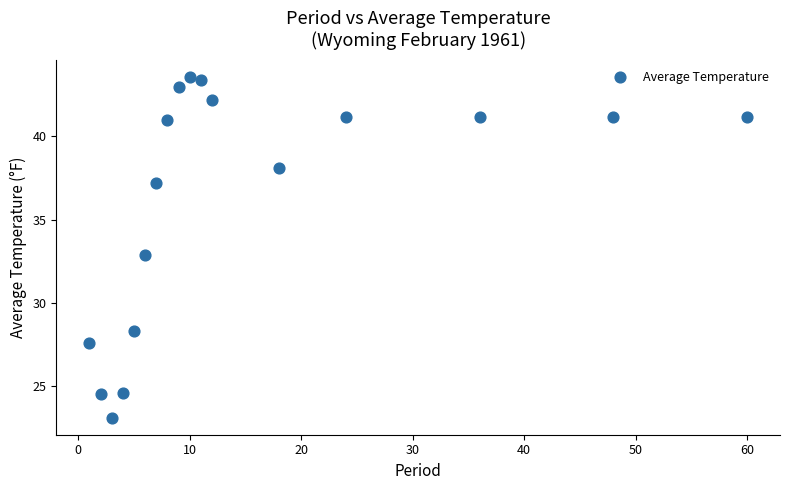

What is the range of X values (max minus min)?

59.0